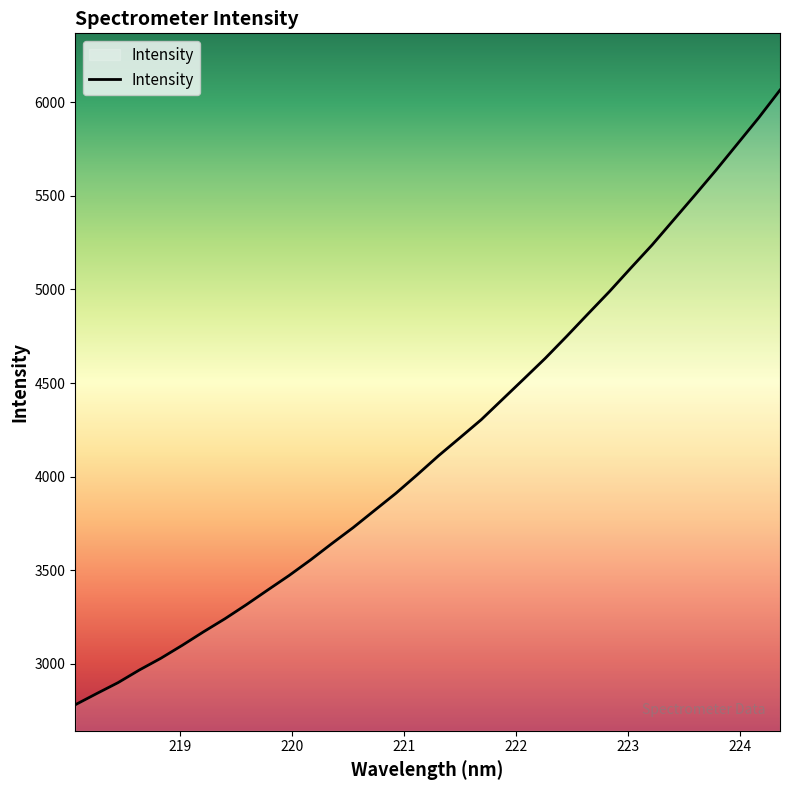

What is the minimum value shown in the chart?

2780.2